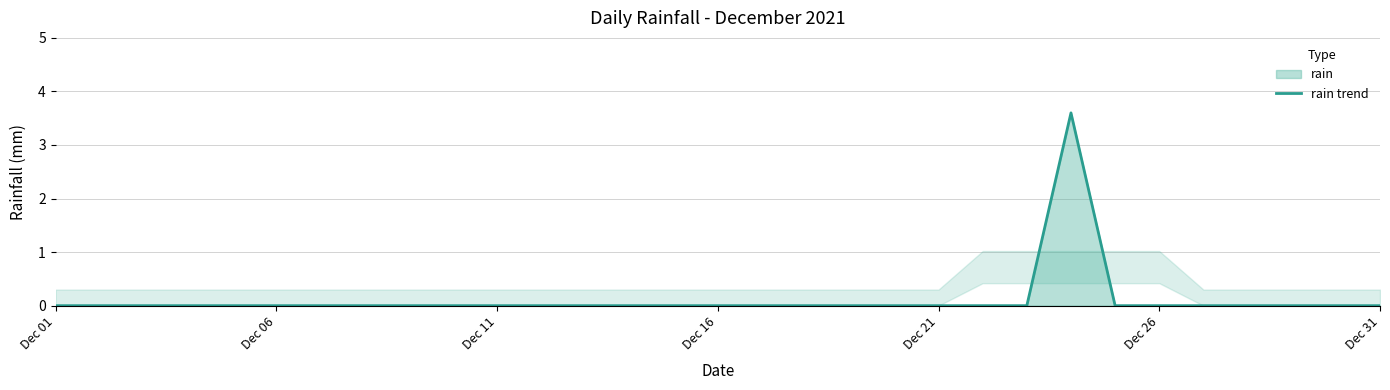

What is the maximum value shown in the chart?

3.6